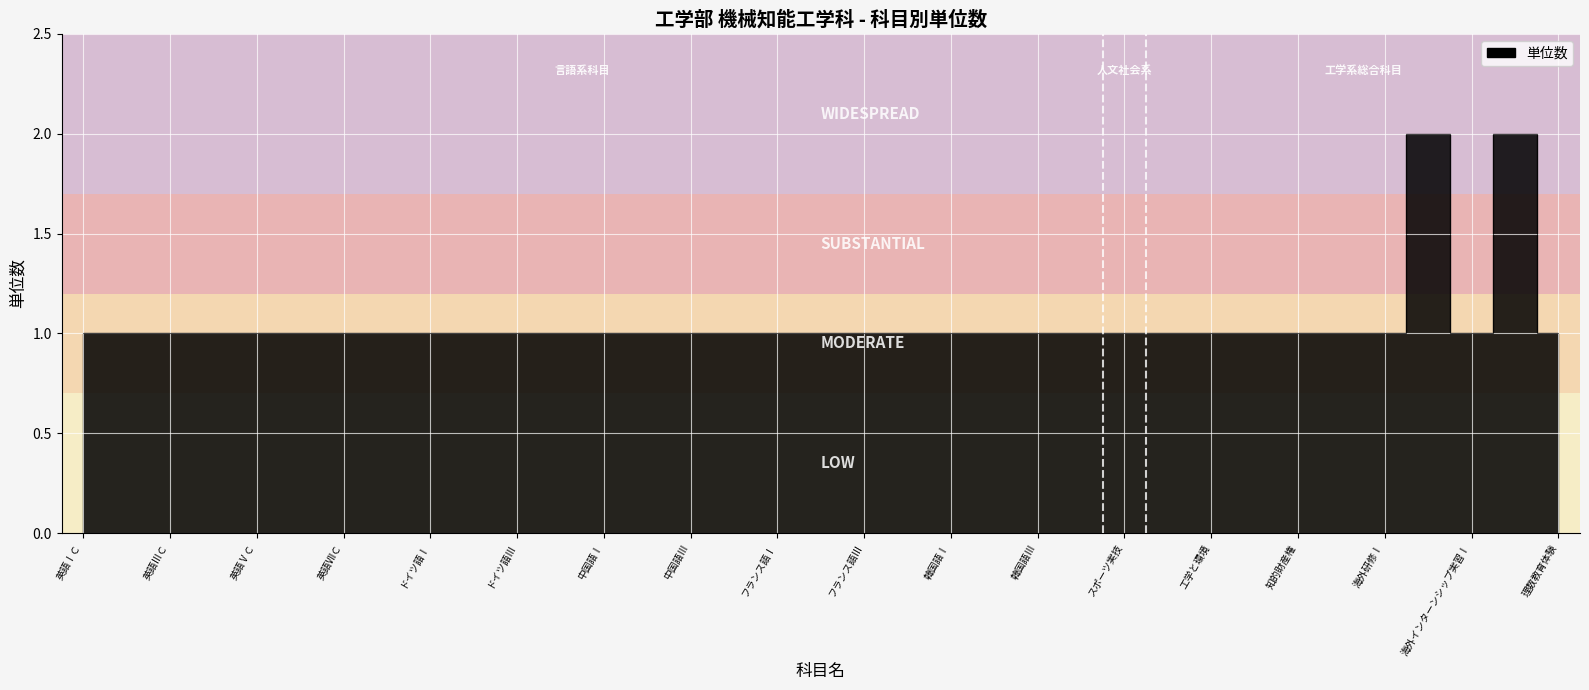

What is the difference between the maximum and second lowest values?

1